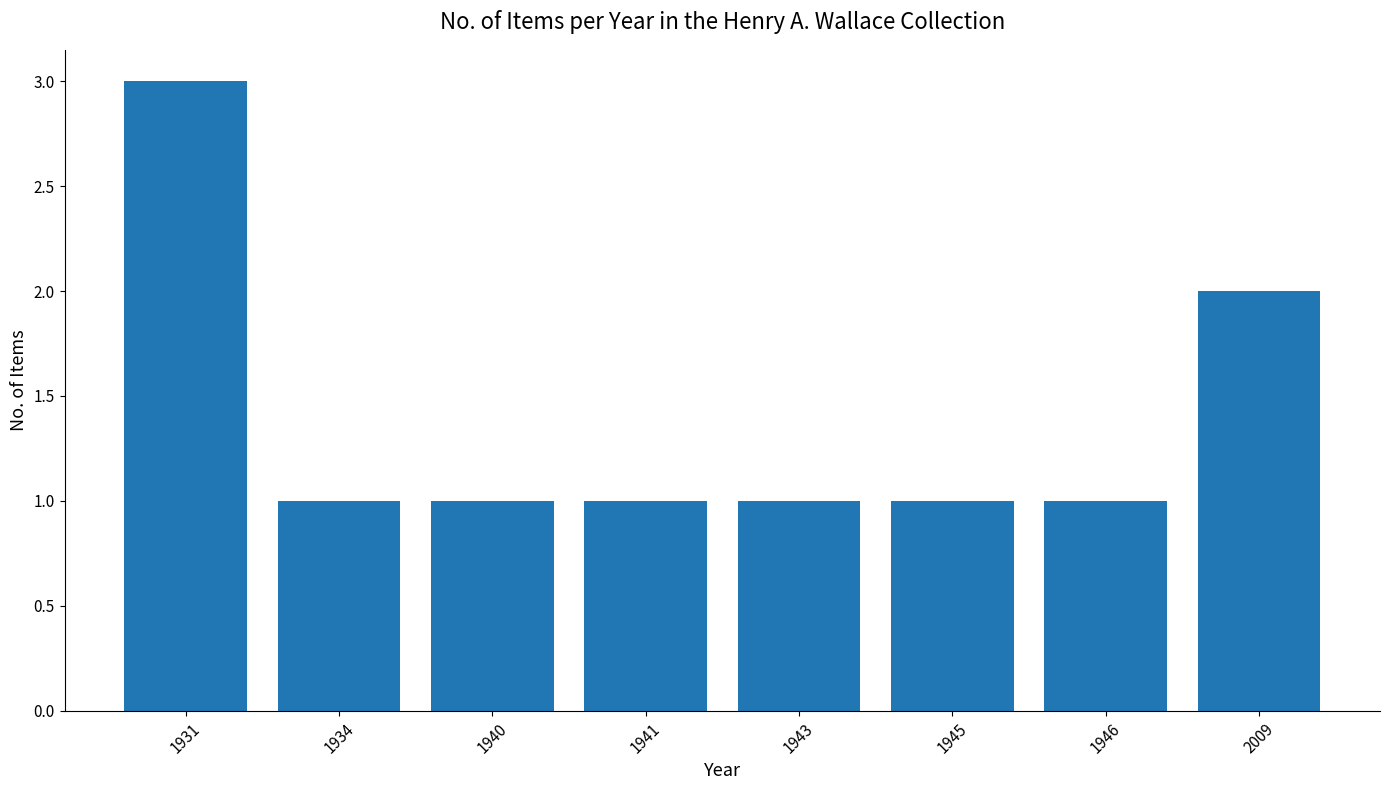

What is the sum of the values at 1946 and 1931?

4